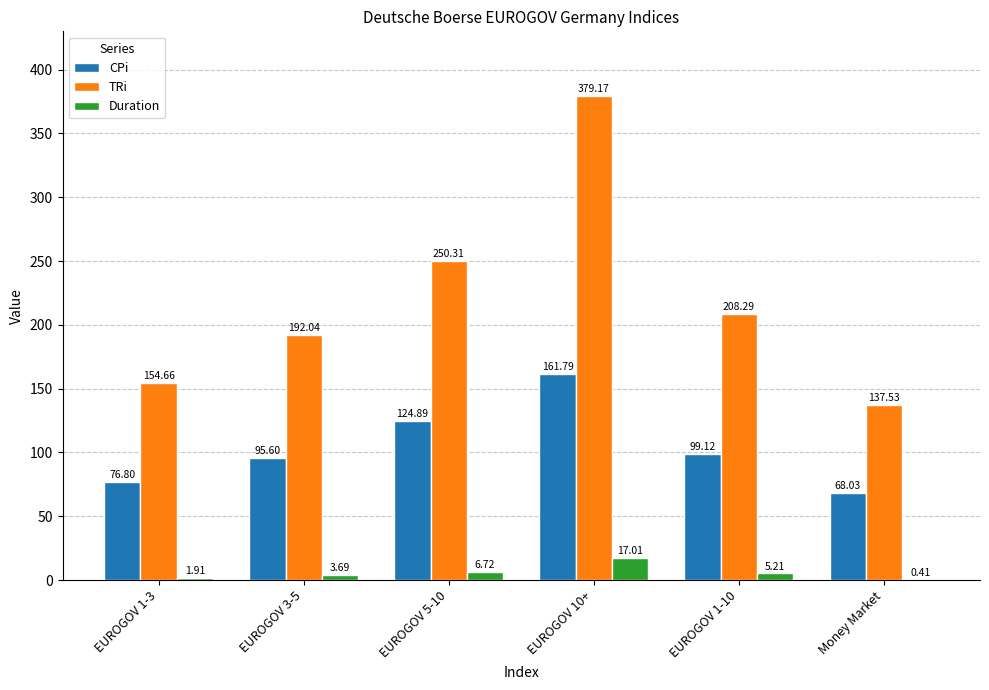

Where is CPi nearest to the value 114?

EUROGOV 5-10